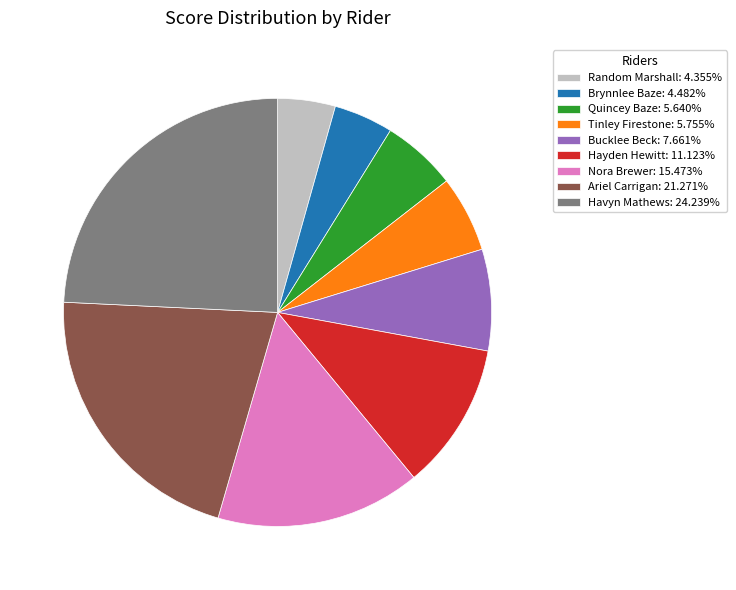

How many slices are in this pie chart?

9